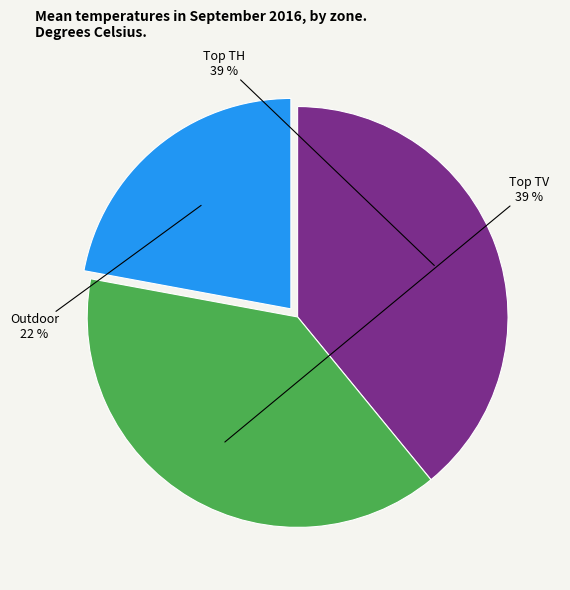

To the nearest percent, what is the difference between the largest and smallest slice percentages?

17%